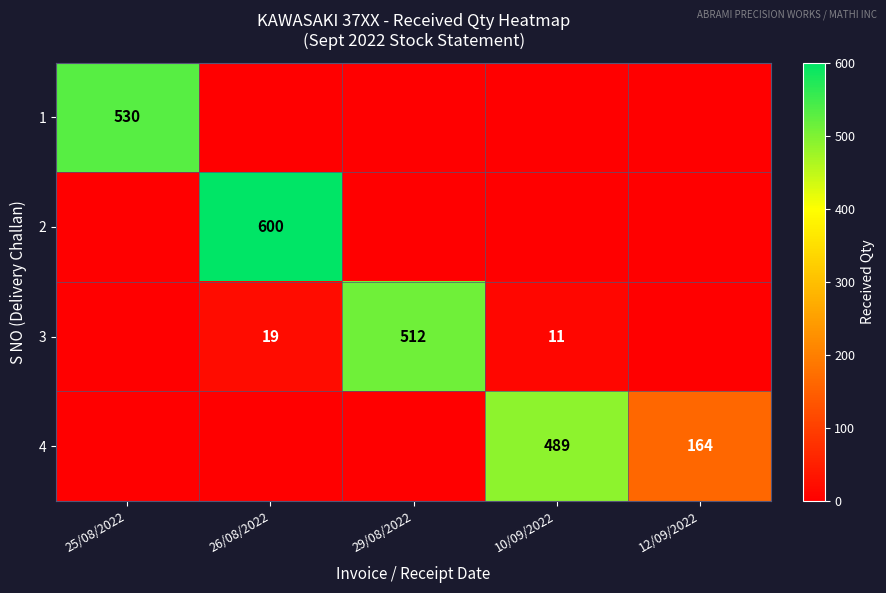

At which category is the sum across all series the highest?

26/08/2022